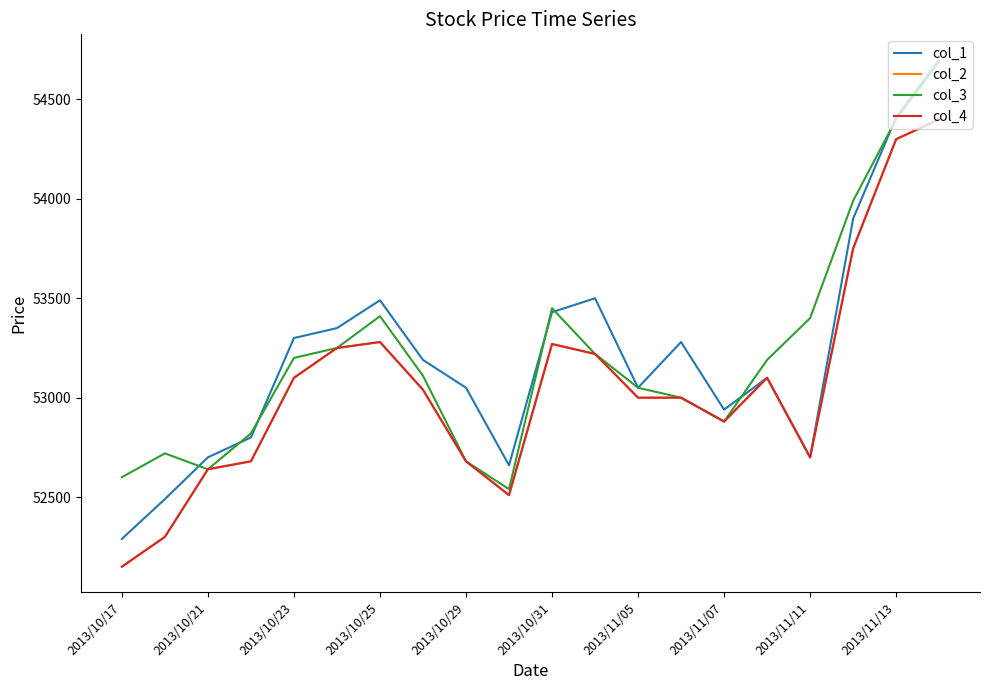

At which category does the chart reach its peak across all series?

19